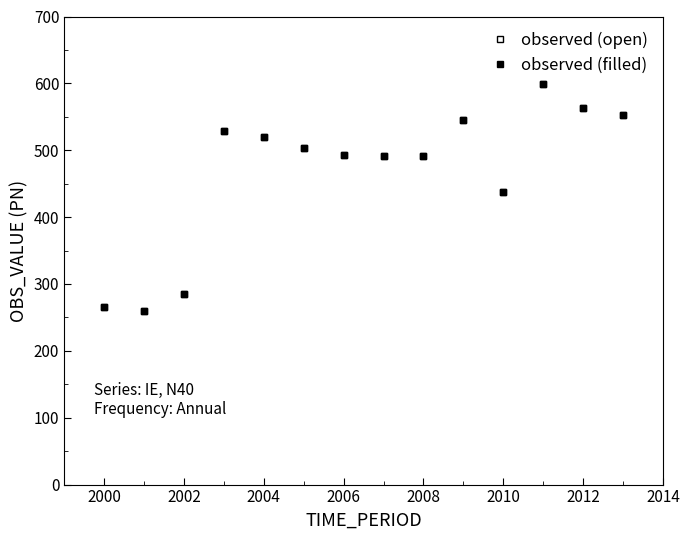

Does the chart have visible grid lines?

No